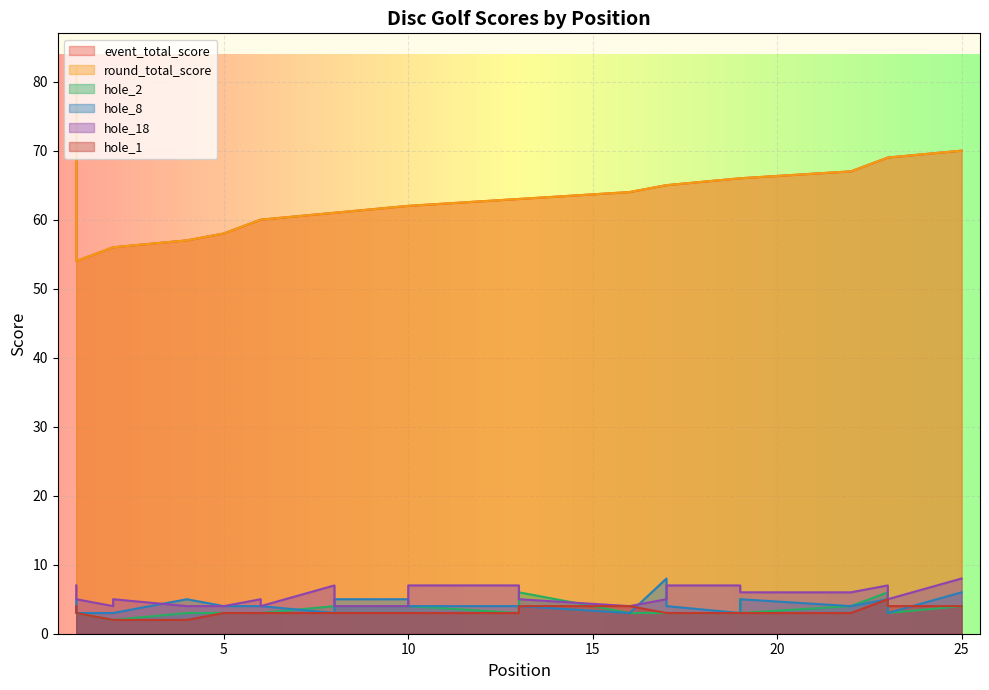

How many distinct data groups are displayed?

6